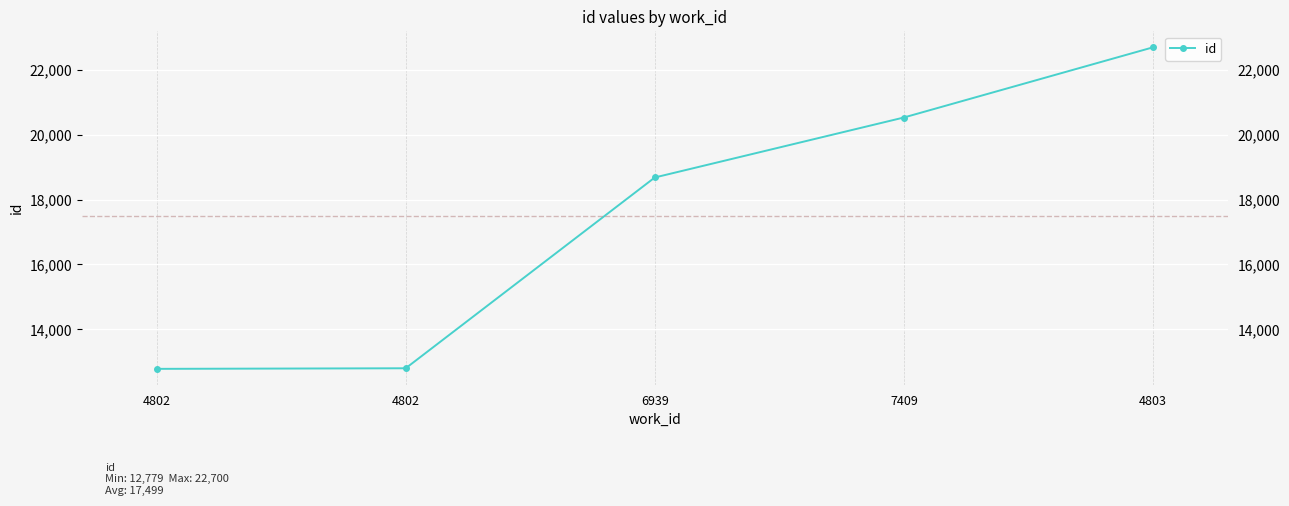

Which category has the lowest value across all series?

4802